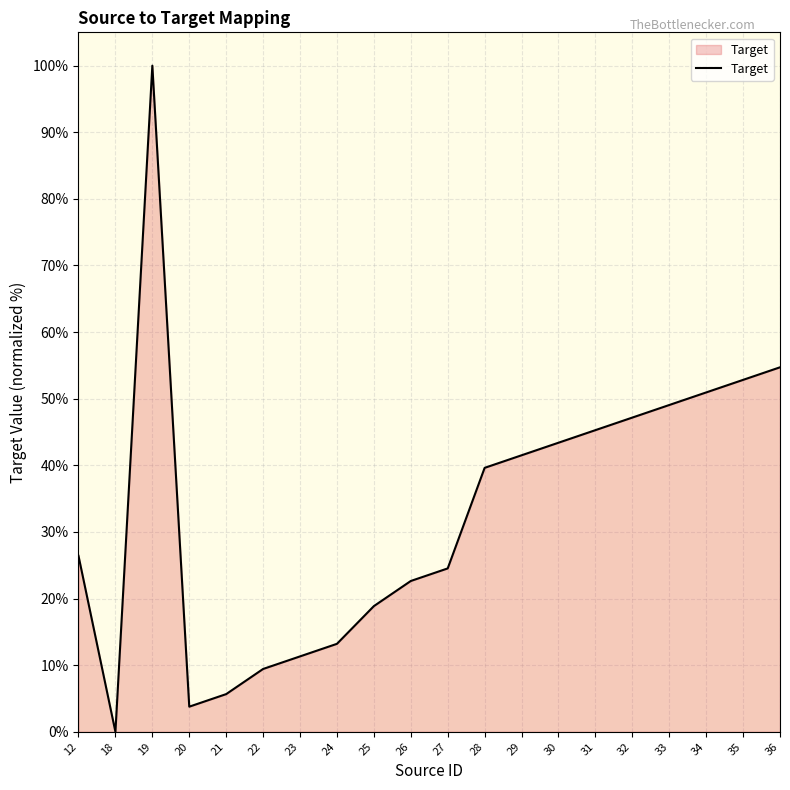

What is the difference between the second highest and minimum values?

54.7